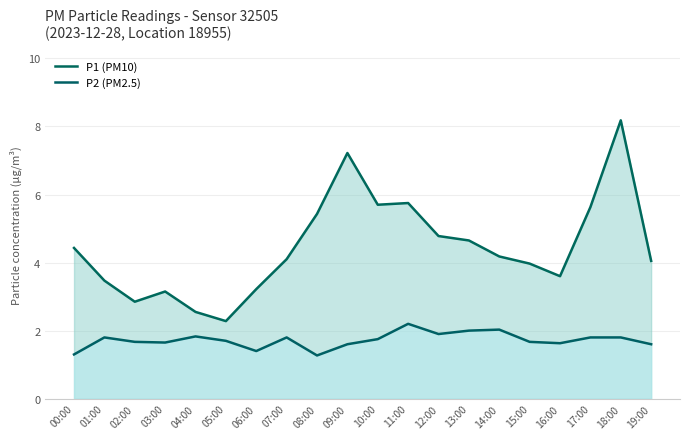

In P1 (PM10), how many points are higher than both neighbors (excluding endpoints)?

4